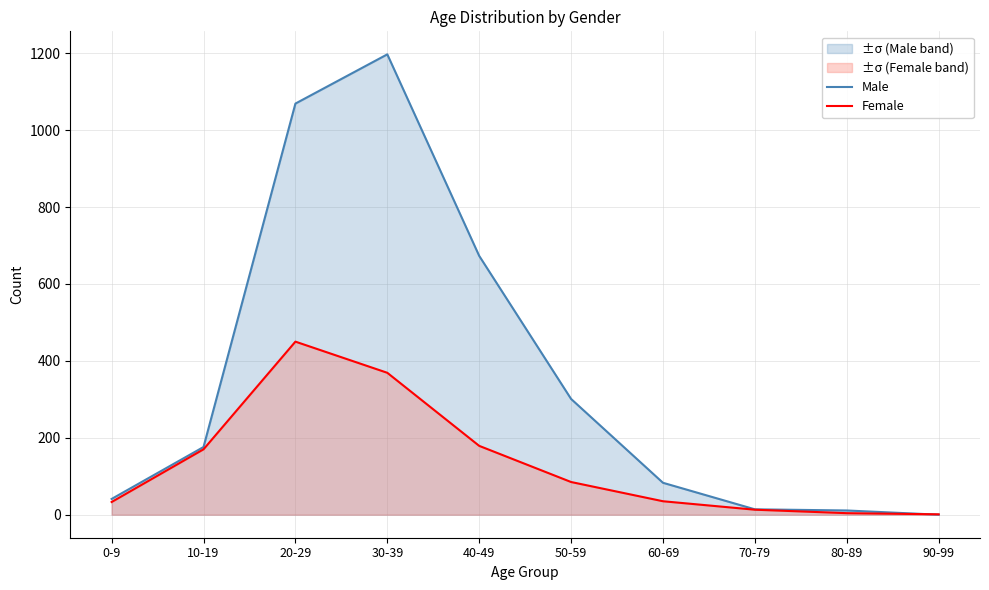

What position from the left is 30-39?

4